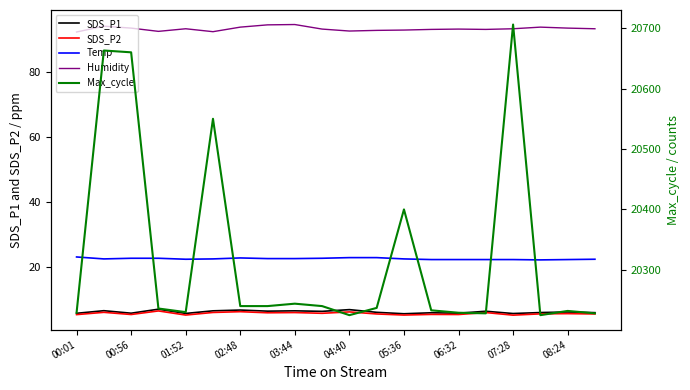

Does the chart have visible grid lines?

No